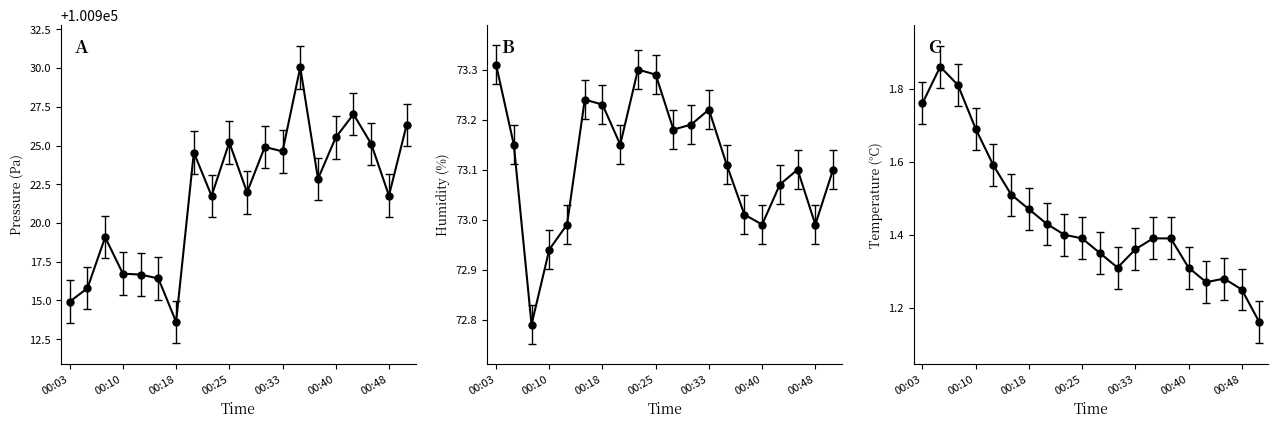

In BME280_temperature, how many points are lower than both neighbors (excluding endpoints)?

2